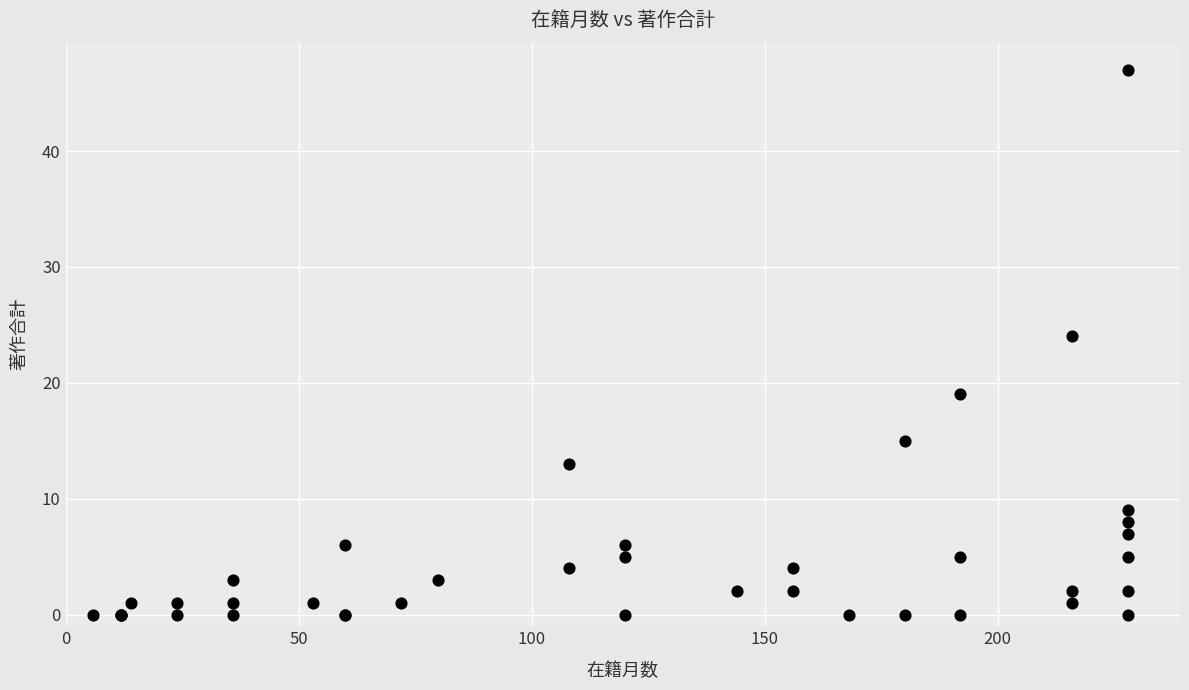

What Y value in the scatter plot is closest to 23?

24